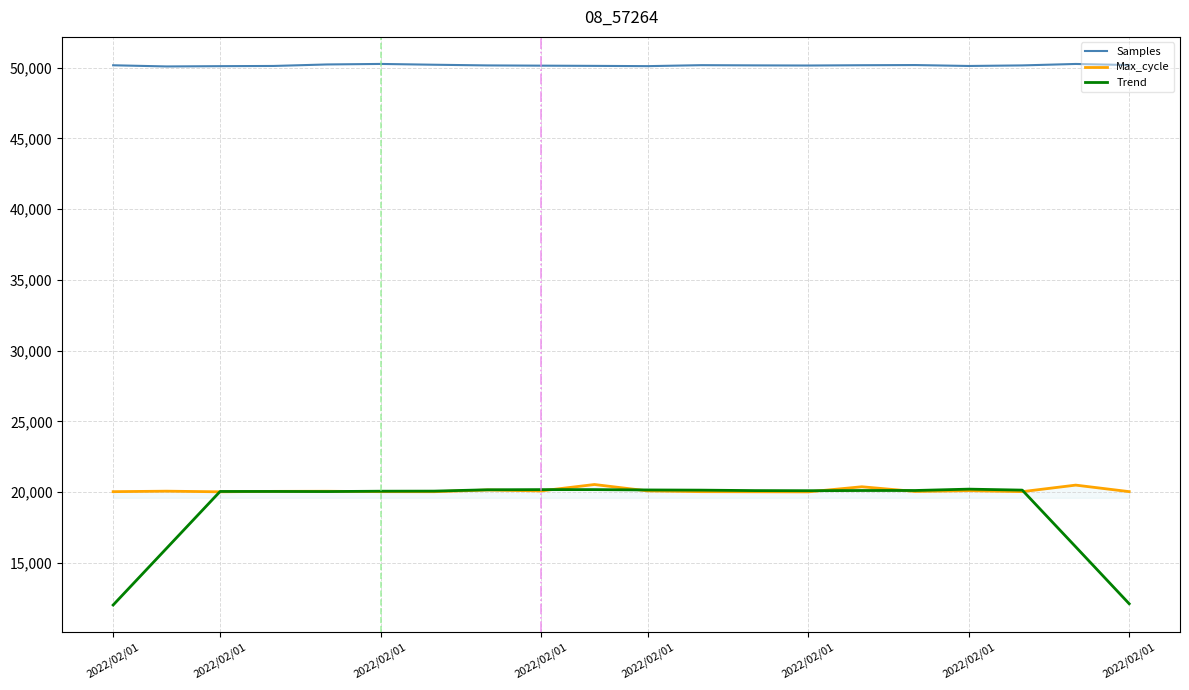

Which series has the largest range (max minus min)?

Trend